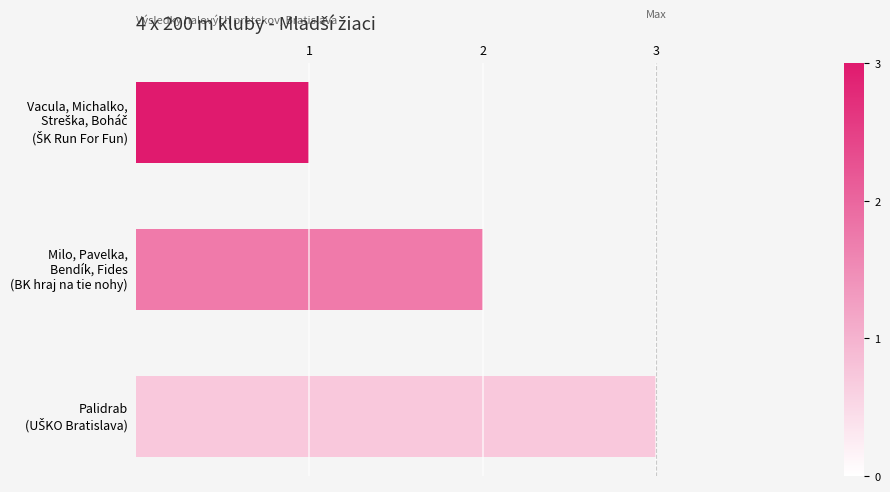

How many values are below 2?

1